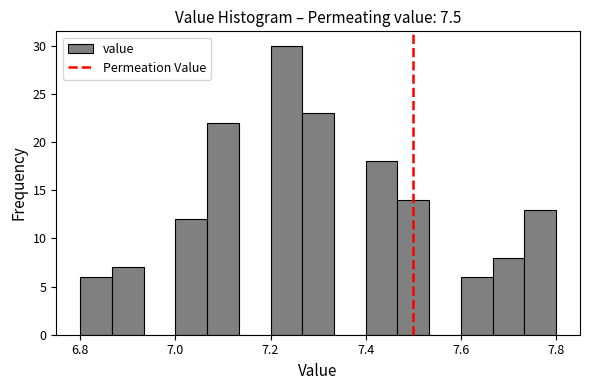

Read against the x-axis, roughly where is the centre of the tallest bar?

7.24